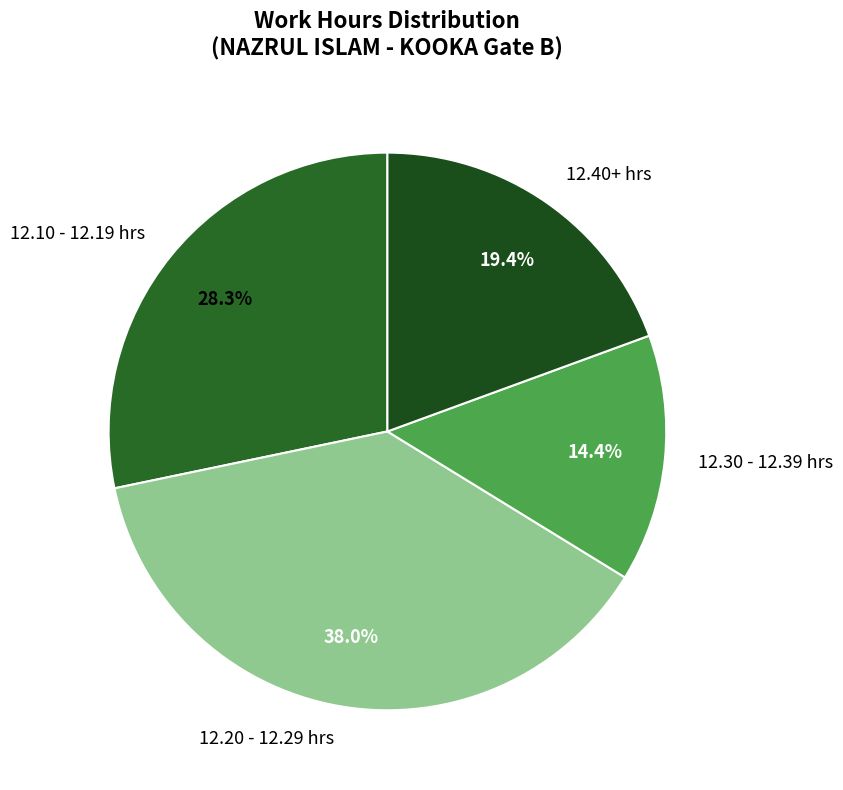

Combined, what portion of the pie is 12.40+ hrs and 12.30 - 12.39 hrs?

33.8%